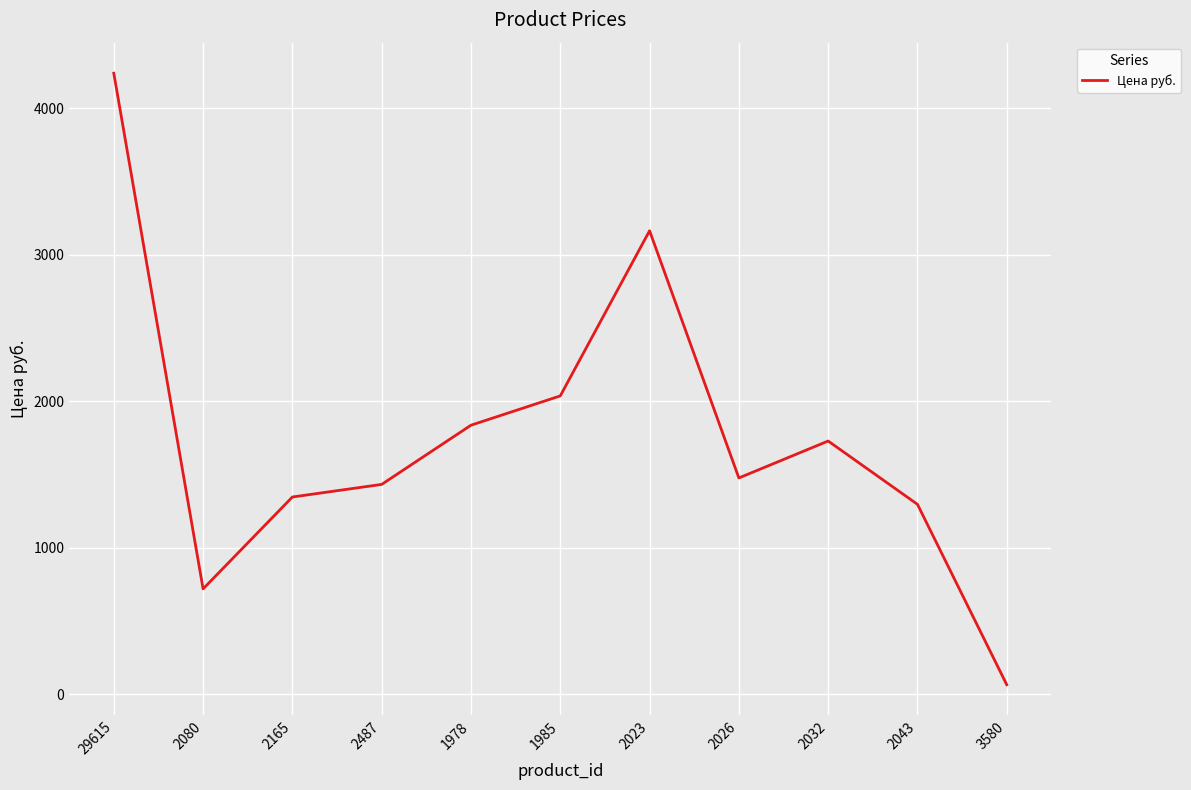

What is the maximum value shown in the chart?

4239